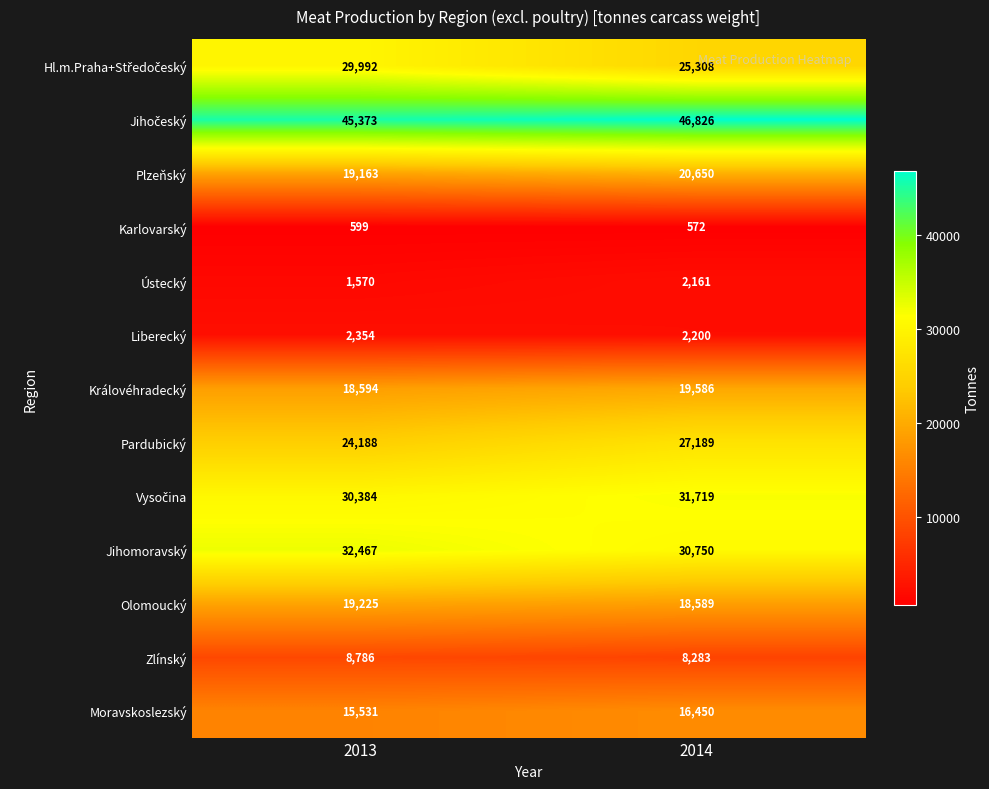

At which label is Pardubický closest to 25688?

2013